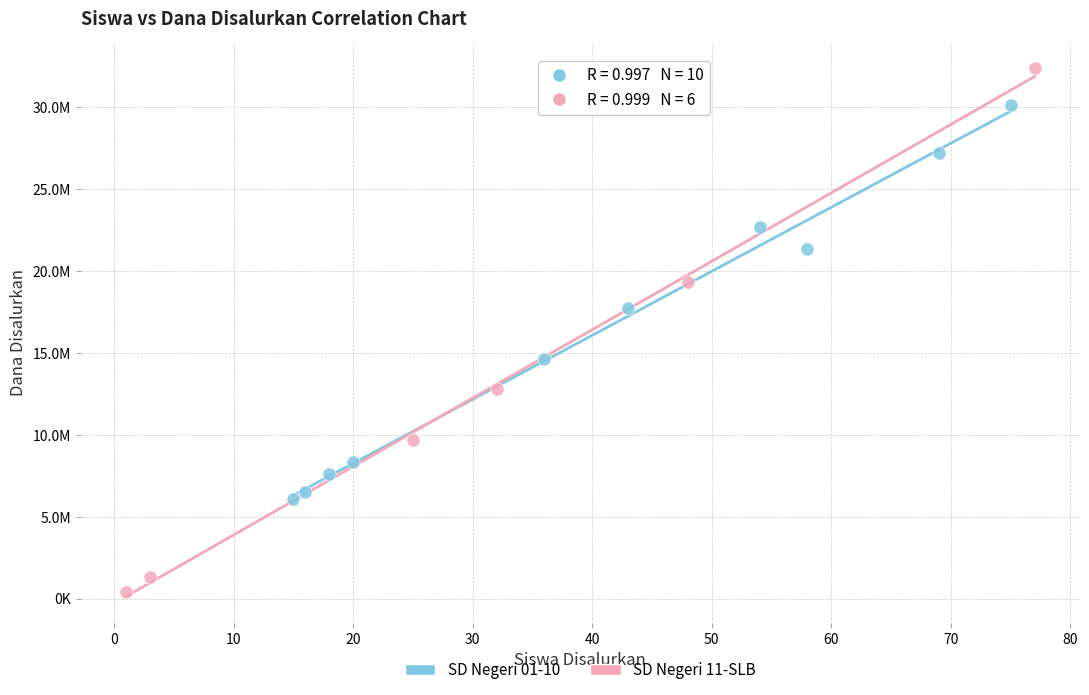

Which series reaches the minimum Y coordinate?

SD Negeri 11-SLB